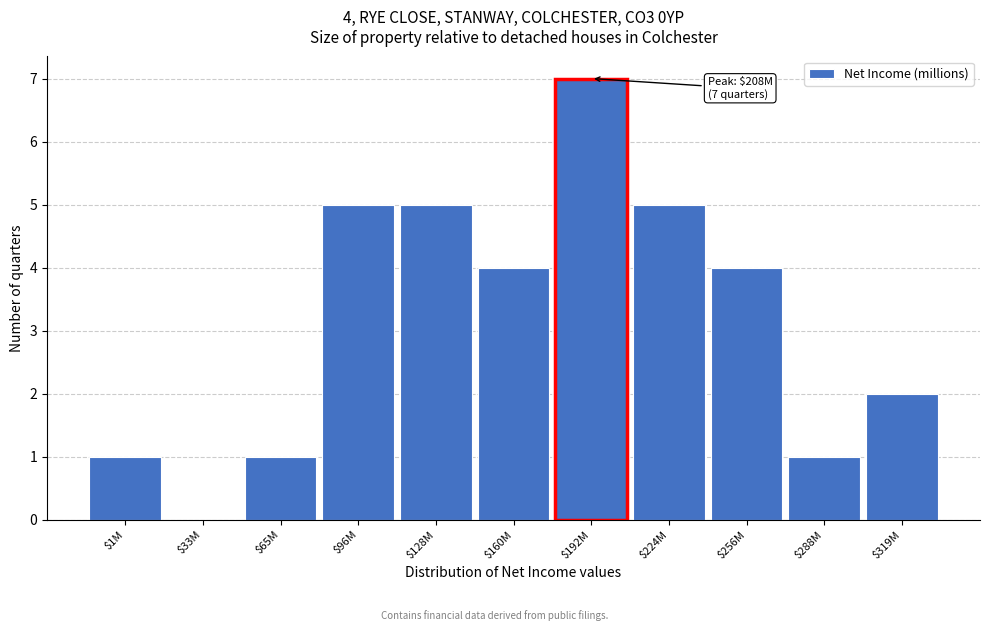

What is the approximate value at $160M?

4